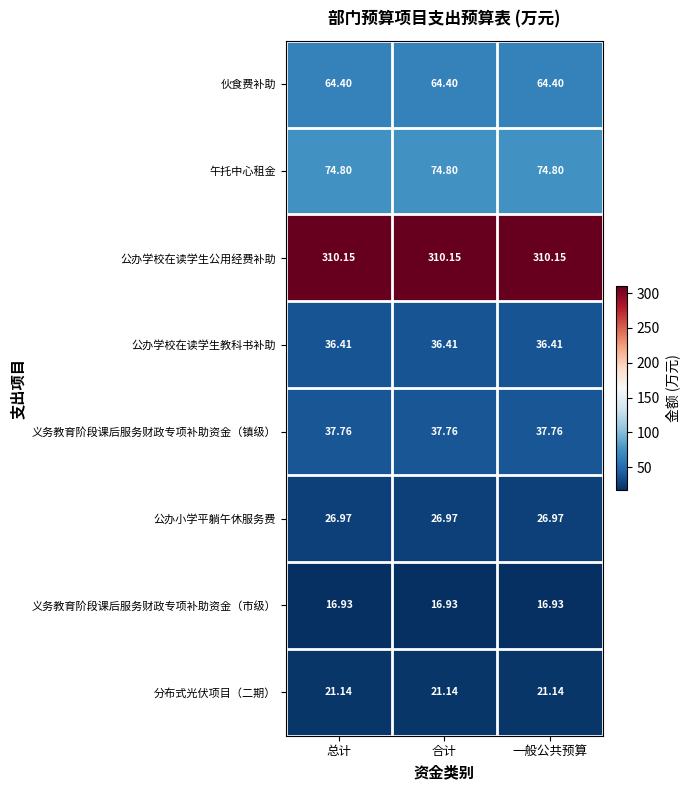

List the series in order of their peak value, lowest first.

义务教育阶段课后服务财政专项补助资金（市级）, 分布式光伏项目（二期）, 公办小学平躺午休服务费, 公办学校在读学生教科书补助, 义务教育阶段课后服务财政专项补助资金（镇级）, 伙食费补助, 午托中心租金, 公办学校在读学生公用经费补助